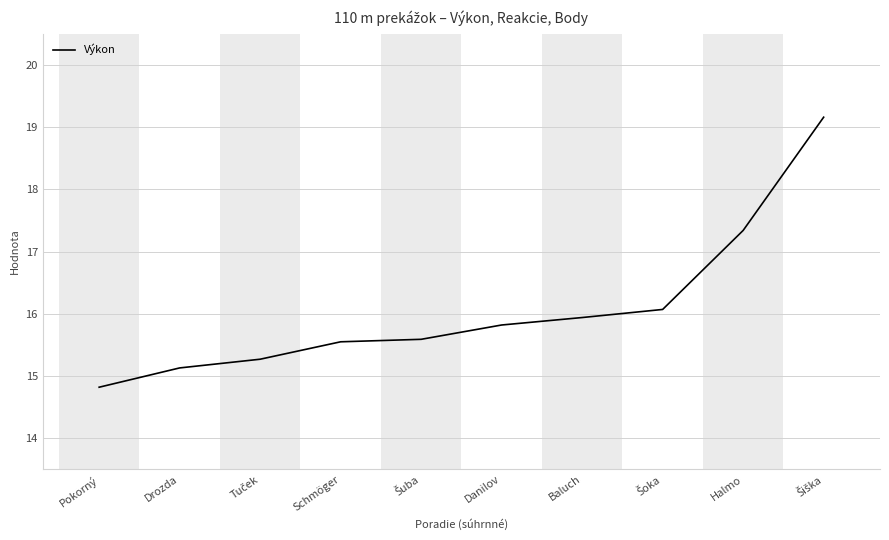

What is the difference between the maximum and minimum values?

4.3